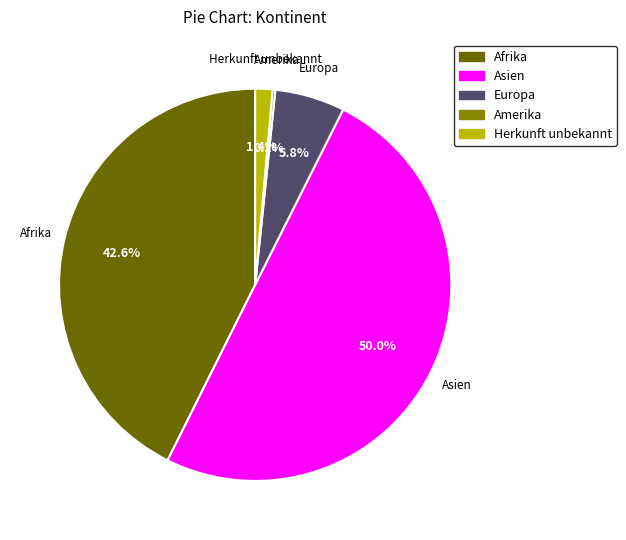

Which has a higher value, Europa or Afrika?

Afrika